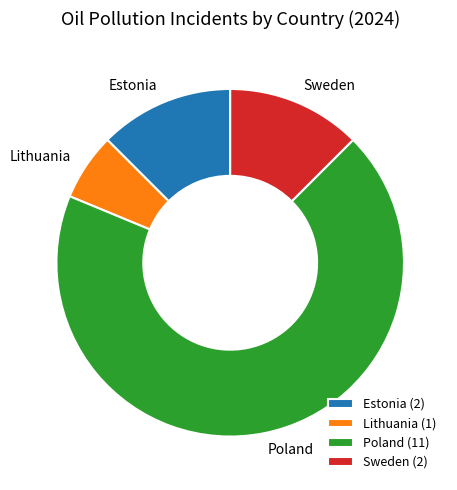

Combined, do Lithuania (1) and Poland (11) account for over 50%?

Yes